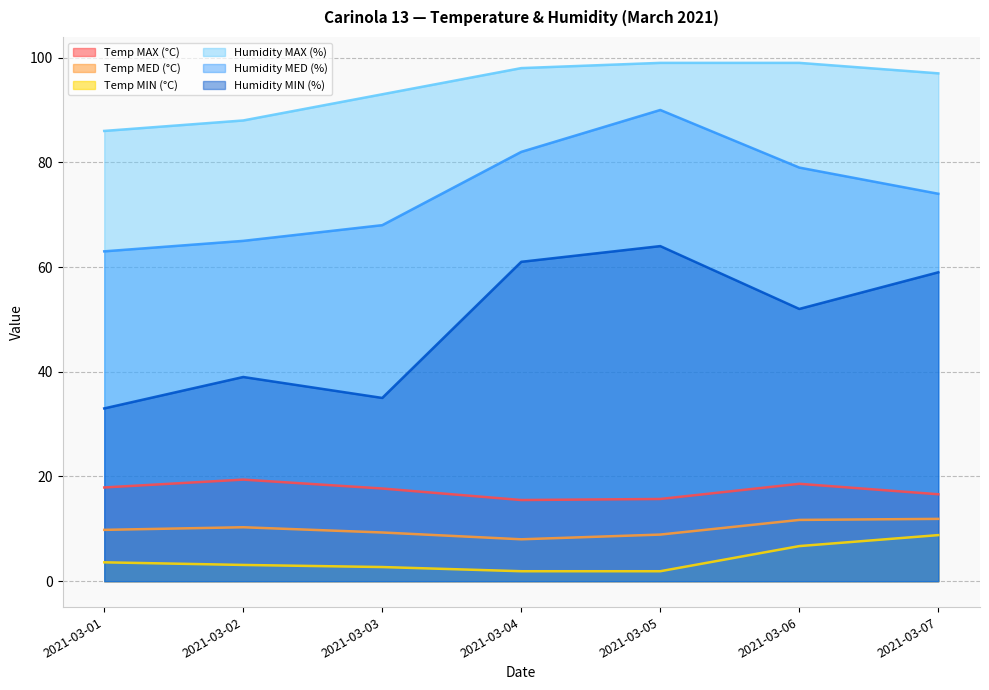

Which series has the largest total across all categories?

Humidity MAX (%)